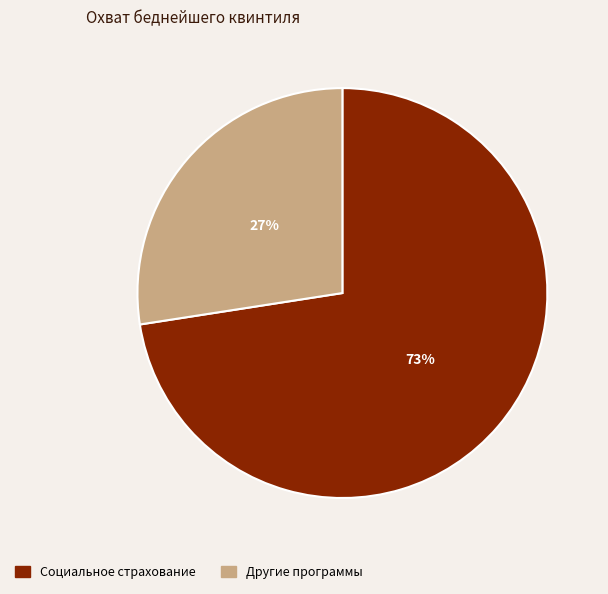

To the nearest percent, what is the average slice percentage?

50%